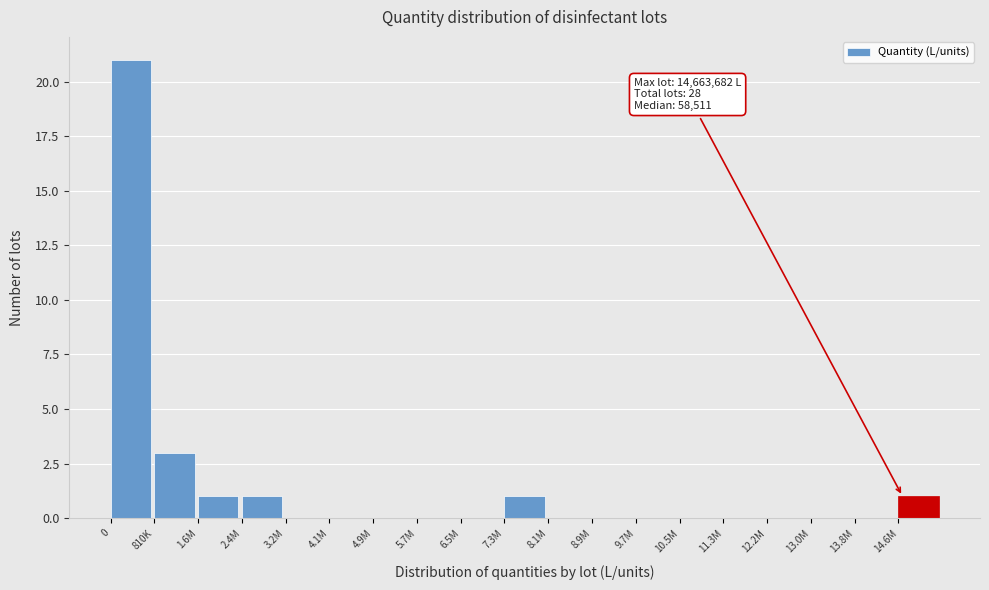

Reading left to right, what are all the values shown in this chart?

0=21	810K=3	1.6M=1	2.4M=1	3.2M=0	4.1M=0	4.9M=0	5.7M=0	6.5M=0	7.3M=1	8.1M=0	8.9M=0	9.7M=0	10.5M=0	11.3M=0	12.2M=0	13.0M=0	13.8M=0	14.6M=1